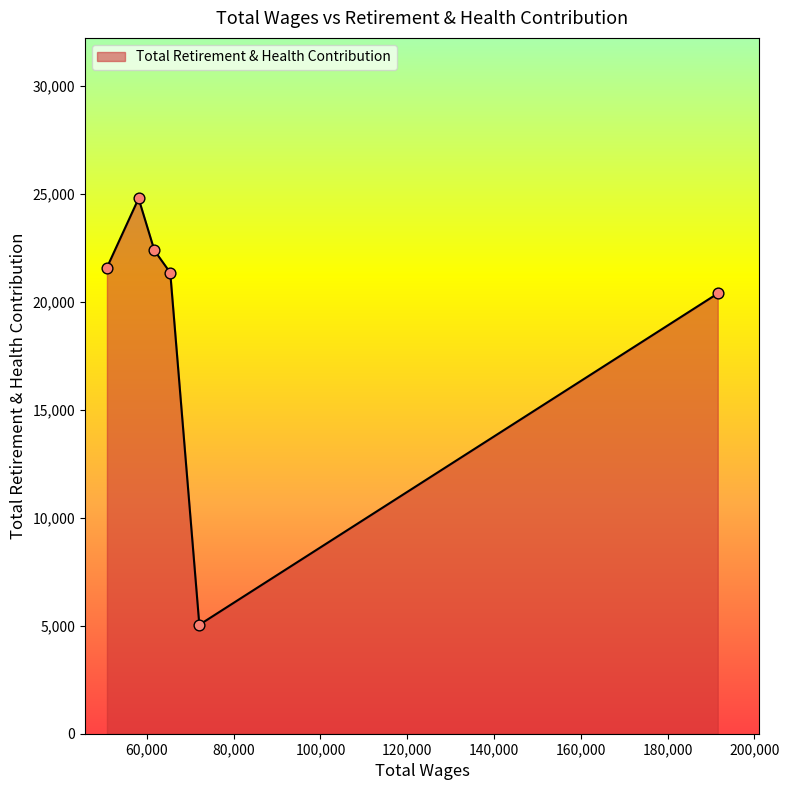

How many interior local peaks (higher than both neighbors) does the data have?

1